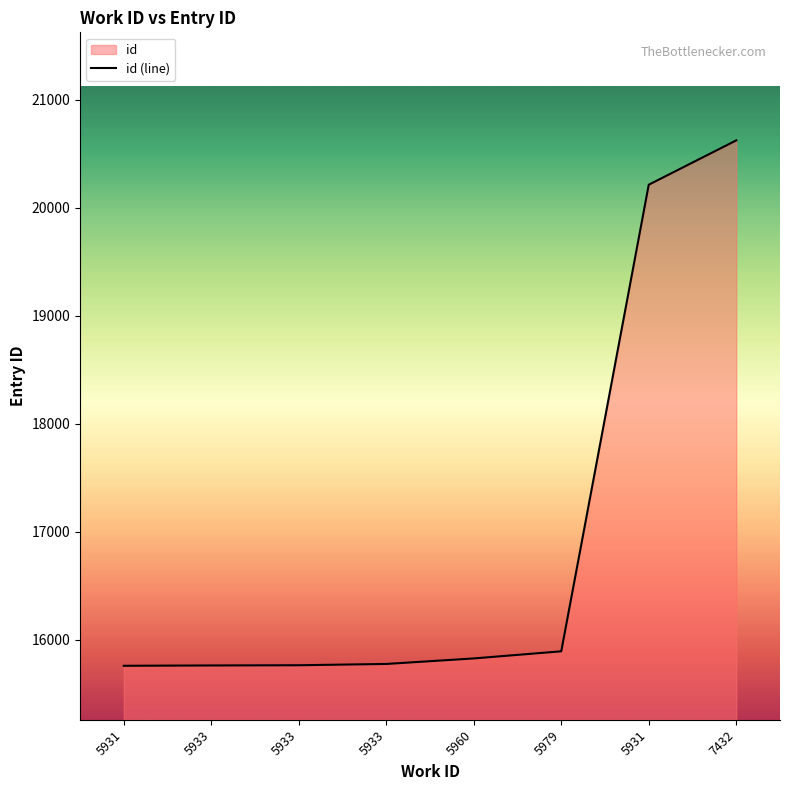

What is the ratio of the value at 5960 to the value at 5979?

1.0